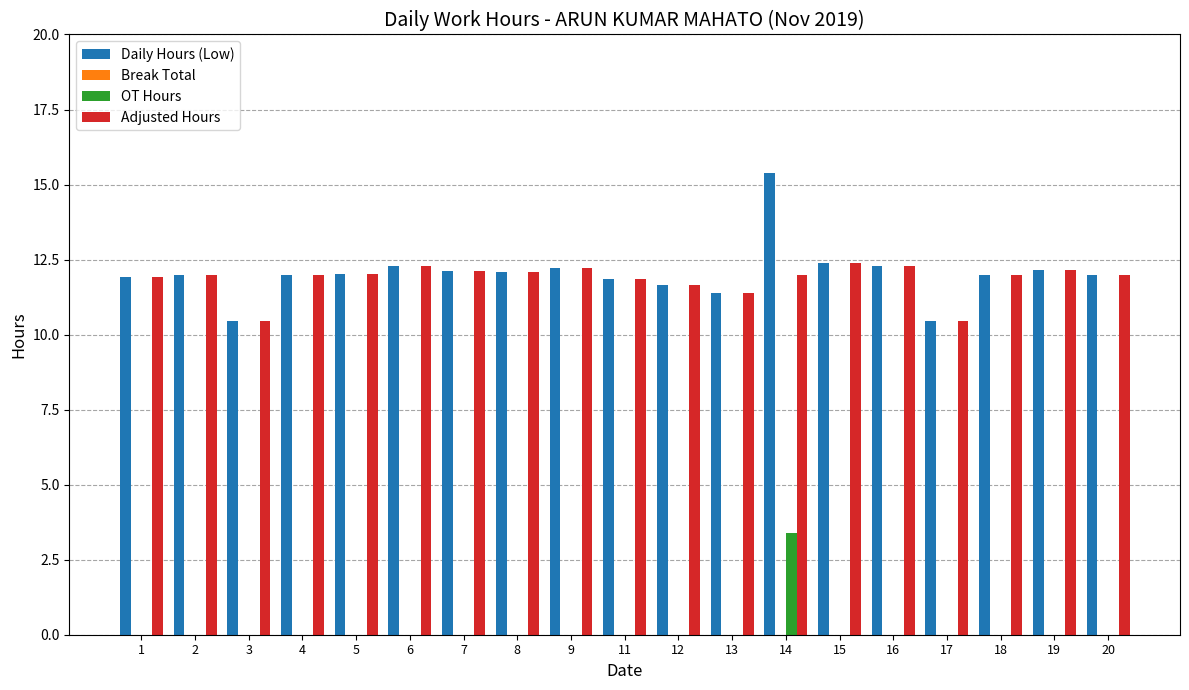

What is the sum of all Adjusted Hours values?

225.2